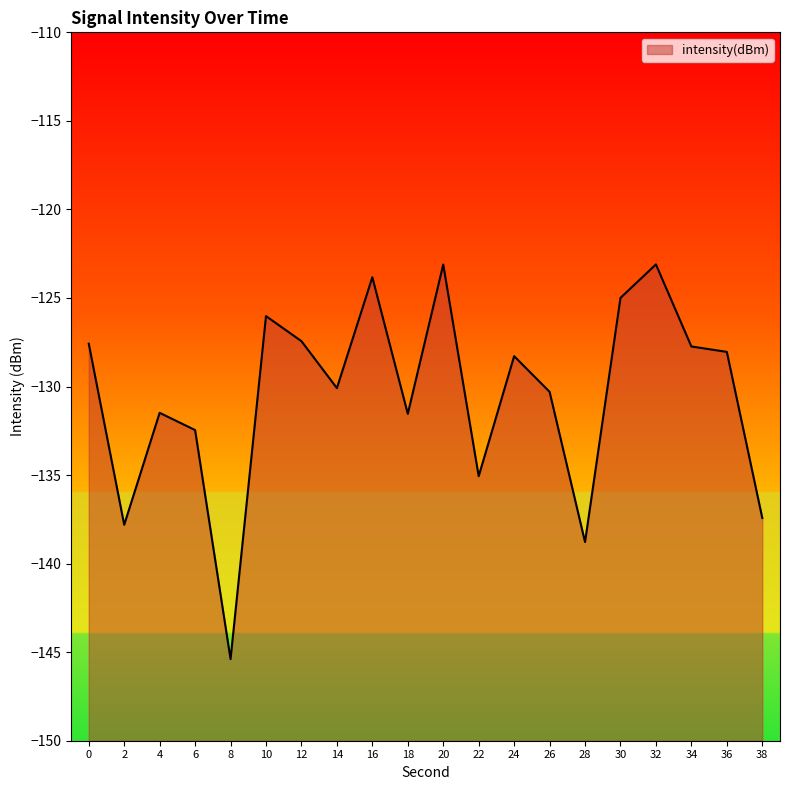

What is the value of the 4th point from the left?

-132.5